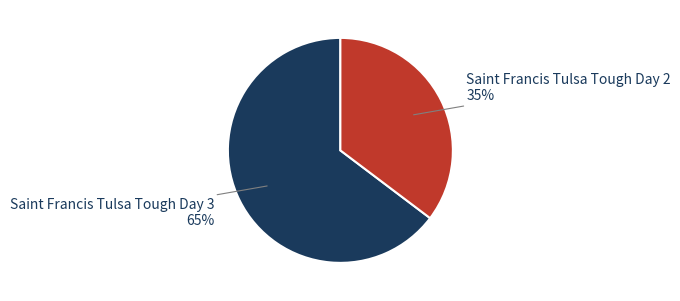

To the nearest percent, what is the average slice percentage?

50%